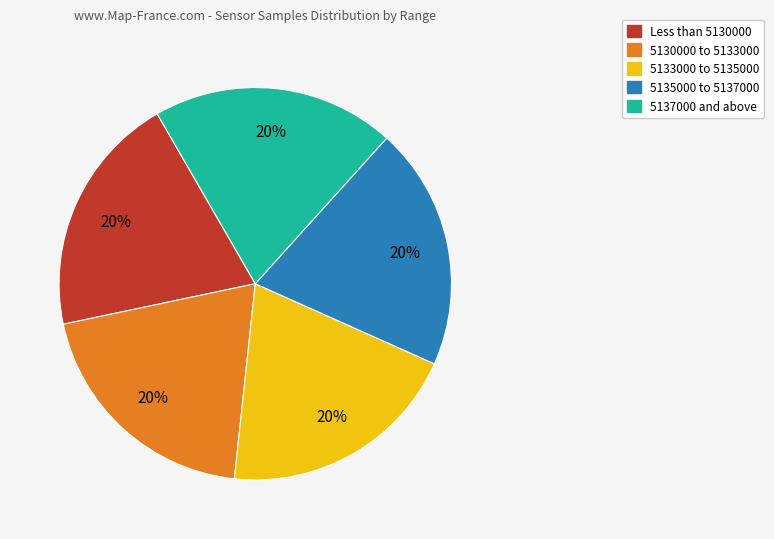

Is there a majority slice in this chart?

No